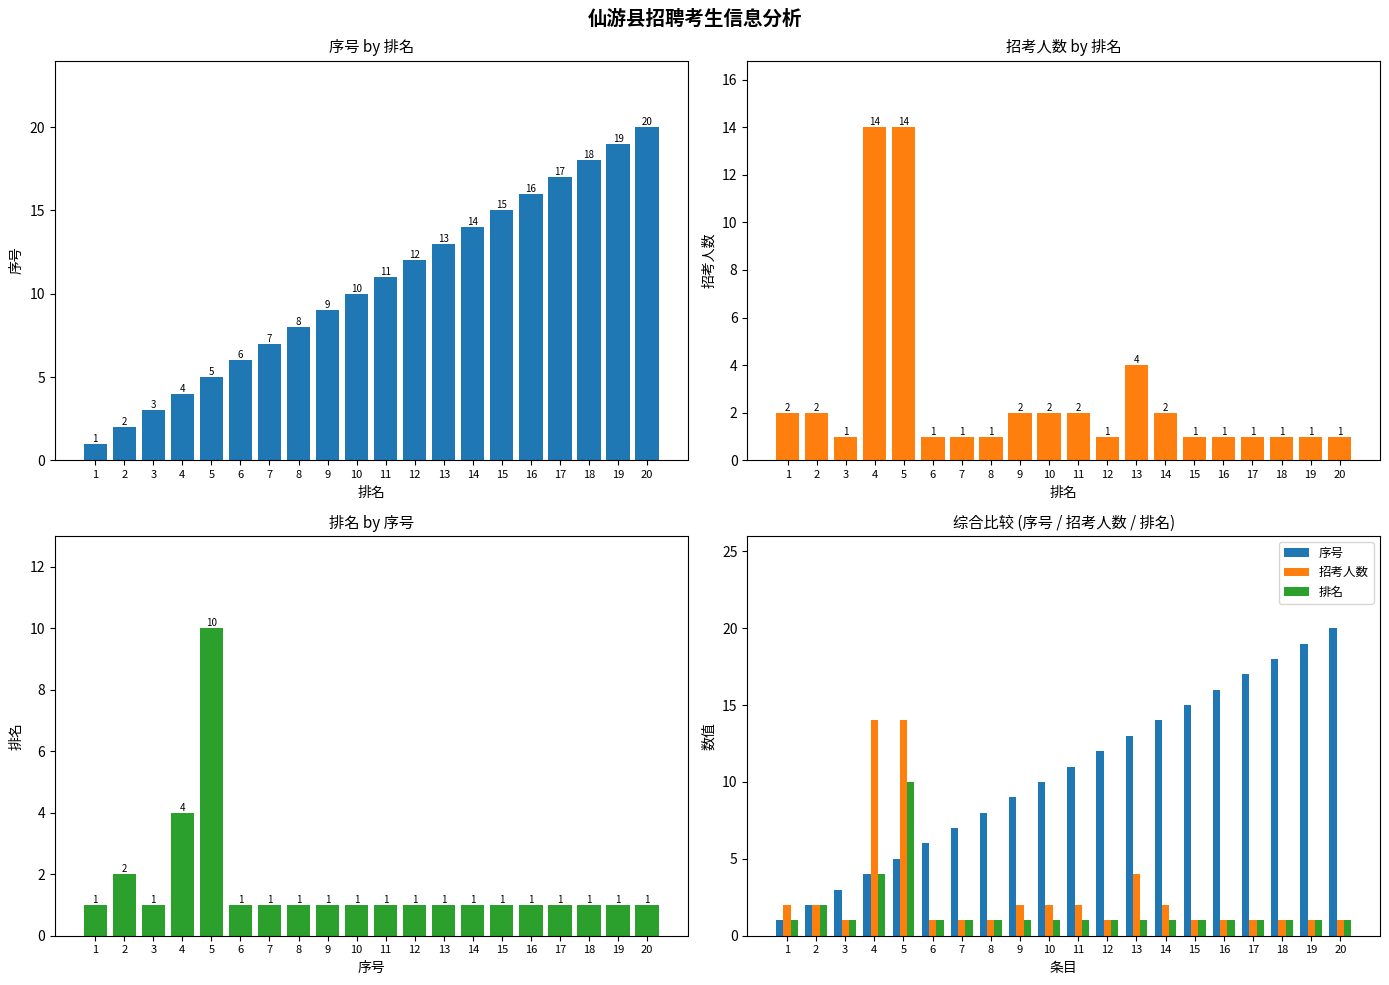

Which category has the lowest value in the 序号 series?

1